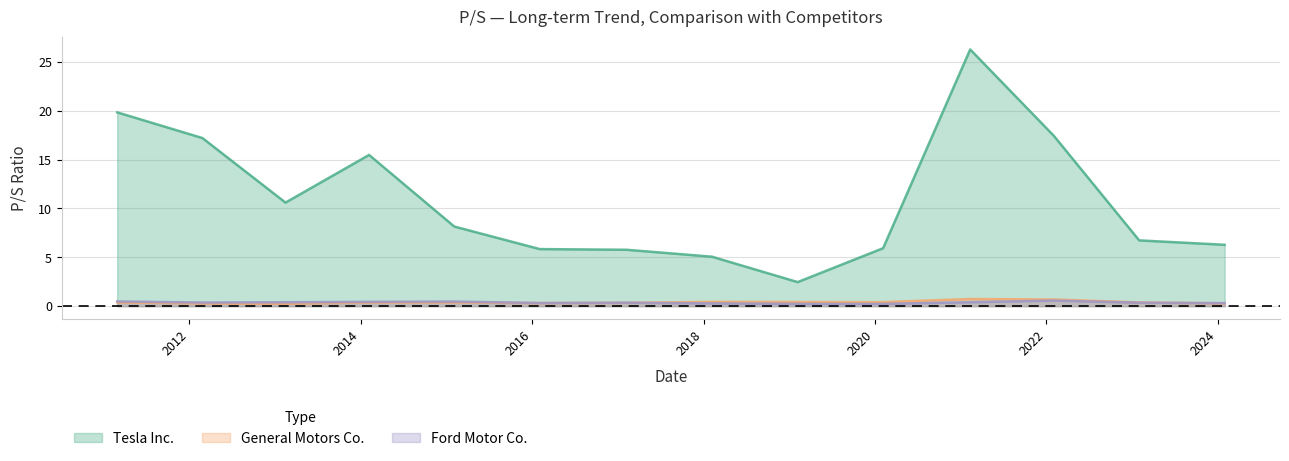

True or false: Ford Motor Co. and Tesla Inc. cross at least once.

False